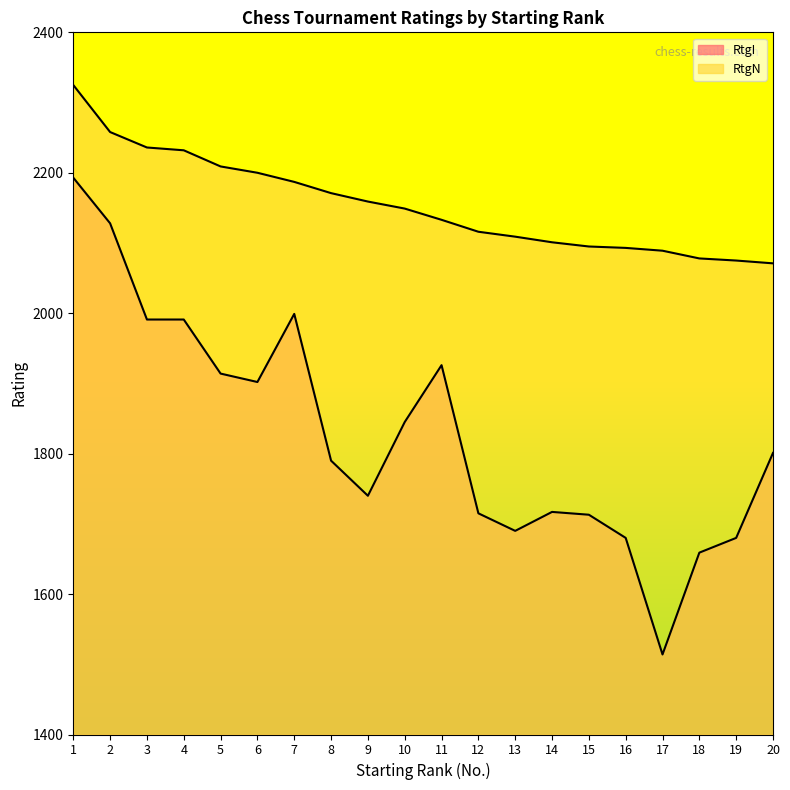

Rank the series by their average value, from lowest to highest.

RtgI, RtgN